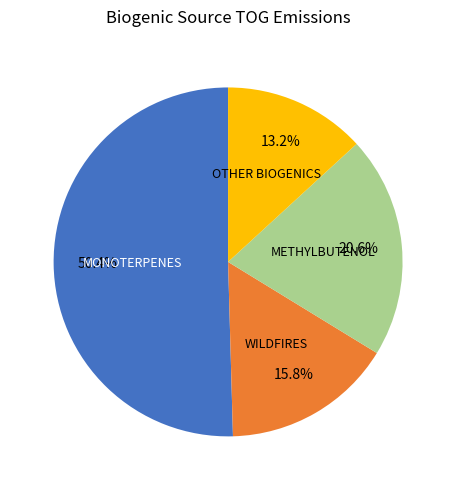

To the nearest percent, what is the average slice percentage?

25%